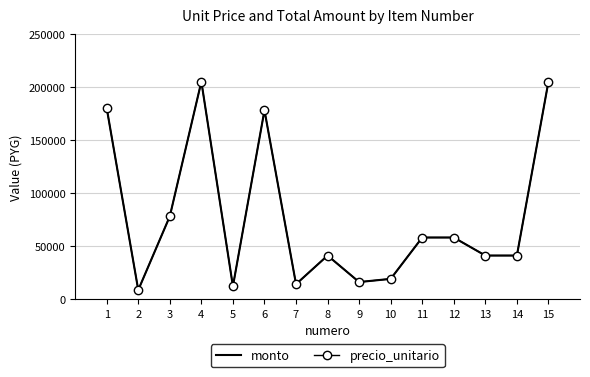

Where is the first local minimum for monto?

2